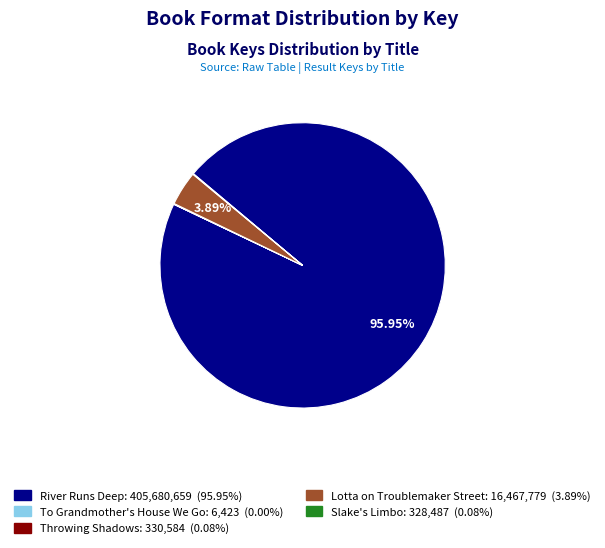

Is there a majority slice in this chart?

Yes